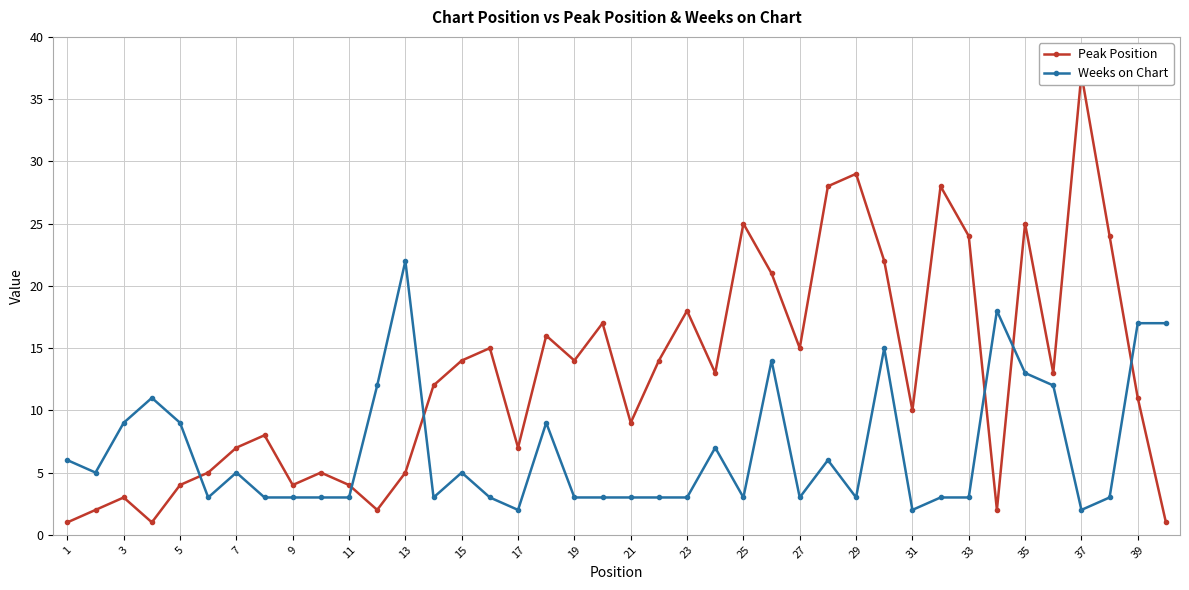

True or false: Weeks on Chart has a value of 3 at 21.

True